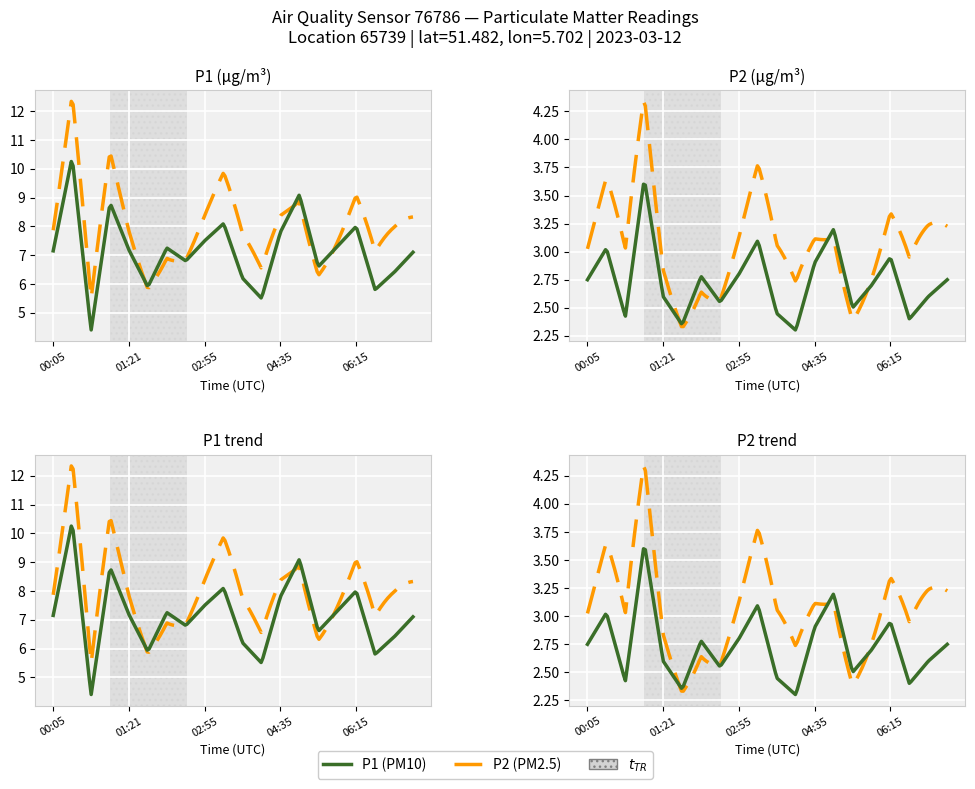

Between 05:00 and 06:15, which is larger?

05:00